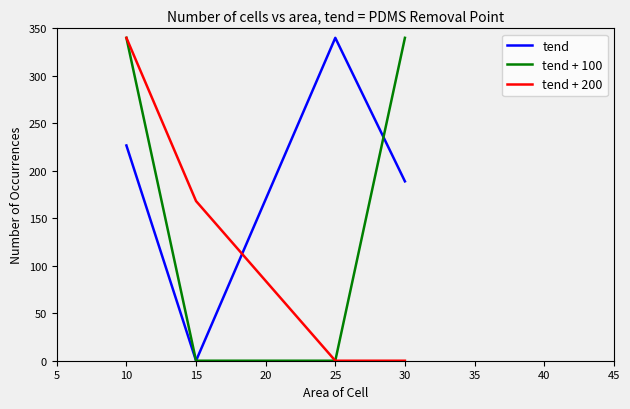

How many tend + 200 values are between 0 and 340?

4